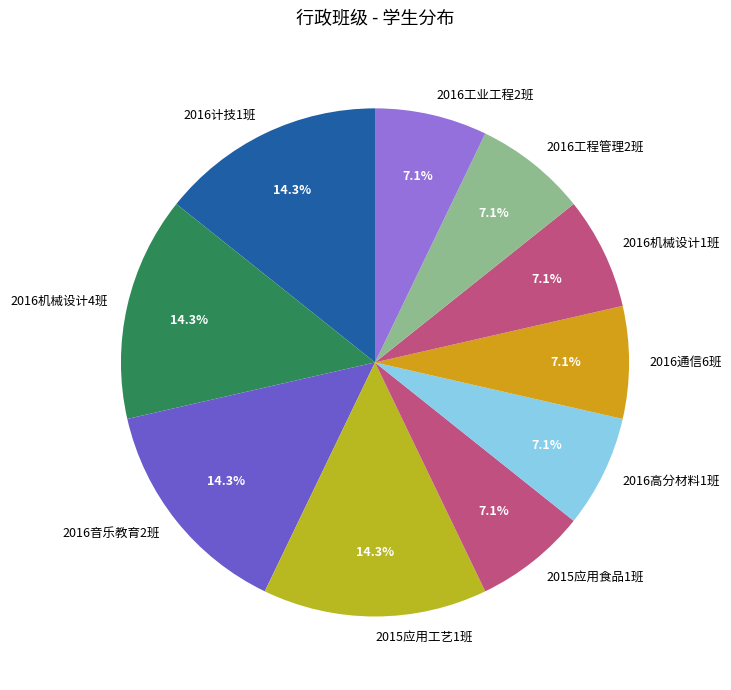

What percentage is the 2016通信6班 slice, to the nearest percent?

7%